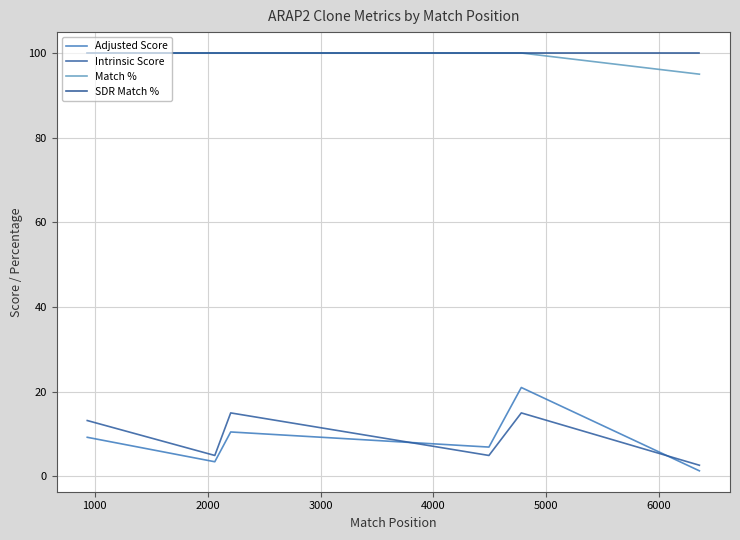

Which series has the widest spread of values?

Adjusted Score